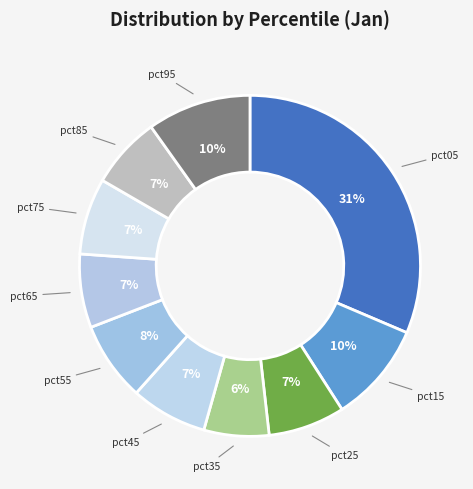

To the nearest percent, what is the average slice percentage?

10%